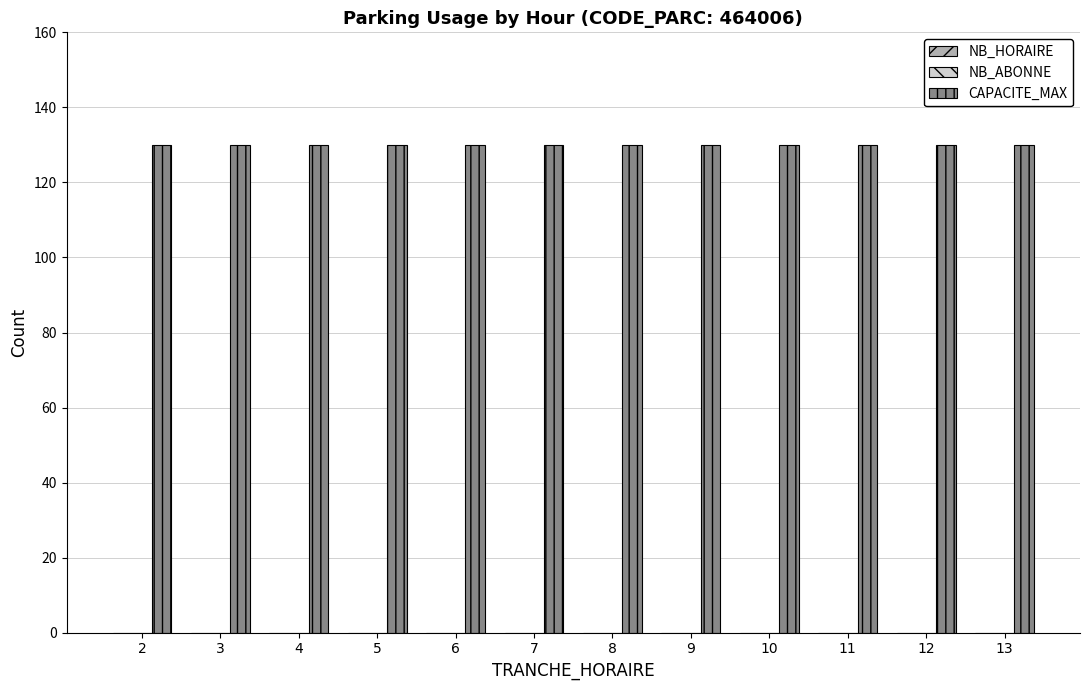

How many groups of bars are there?

12